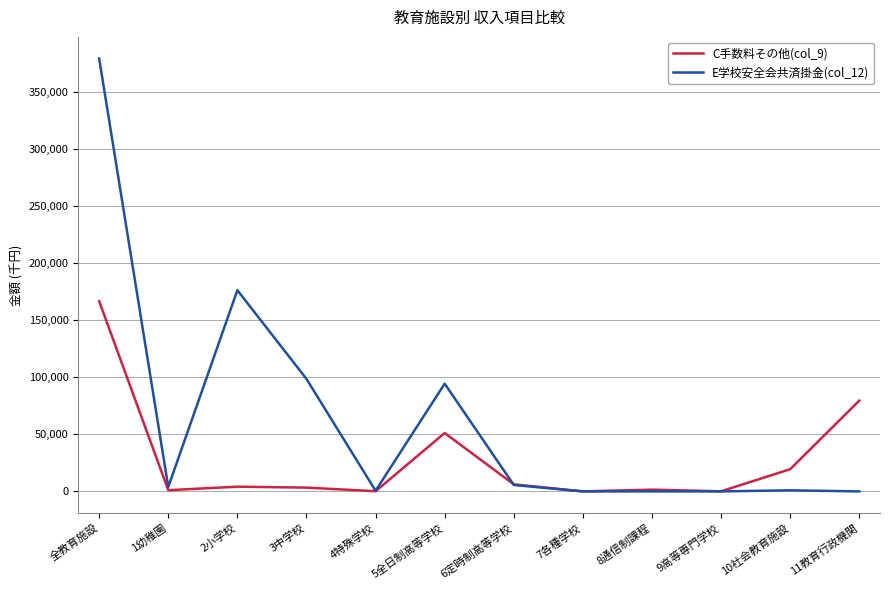

Is the value of E学校安全会共済掛金(col_12) at 全教育施設 greater than the value of C手数料その他(col_9) at 4特殊学校?

Yes